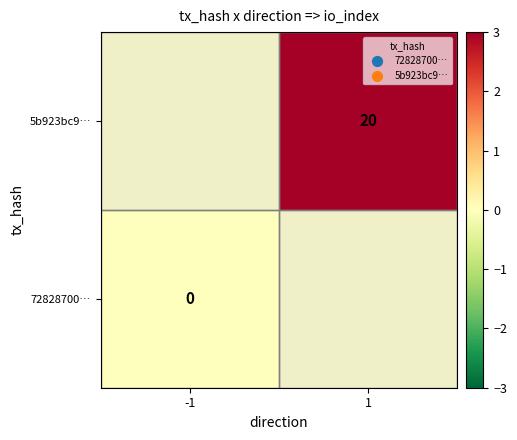

True or false: 5b923bc9… has a value of 10 at 1.

False